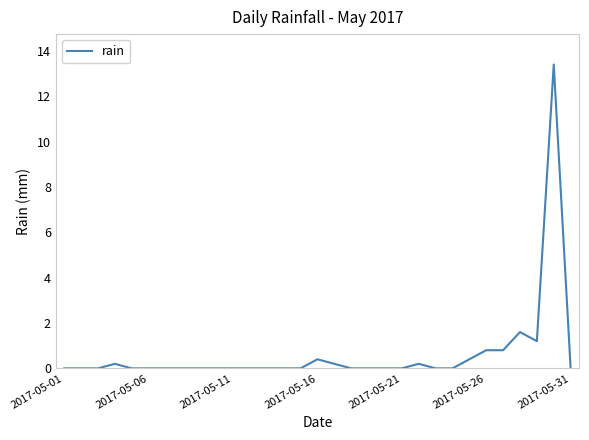

What is the greatest value displayed?

13.4